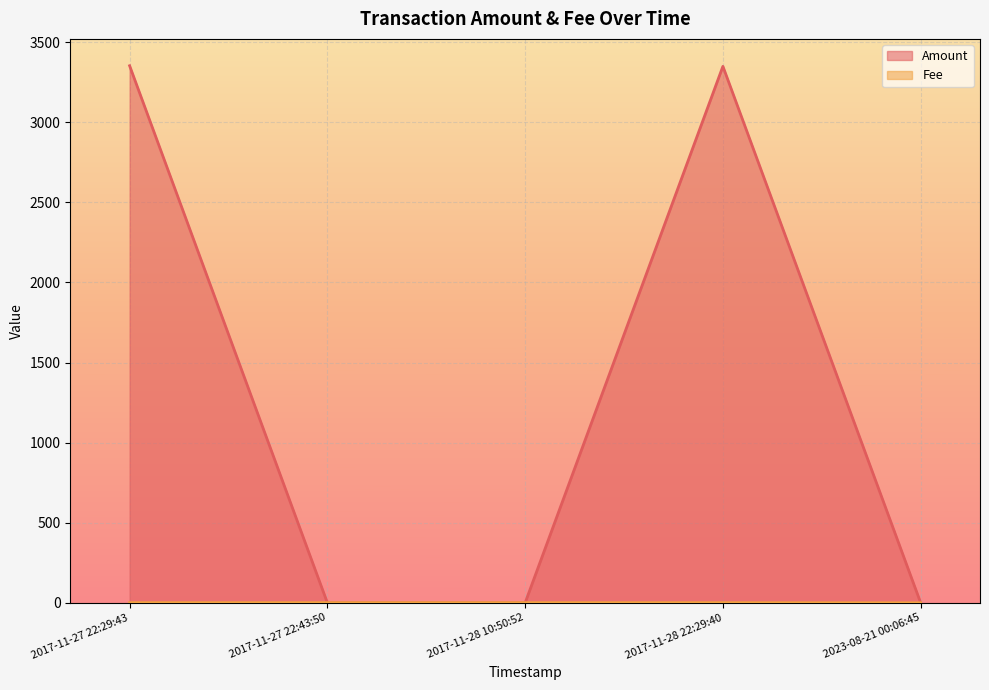

The value of Amount at 2017-11-27 22:29:43 is 1521.9. True or false?

False